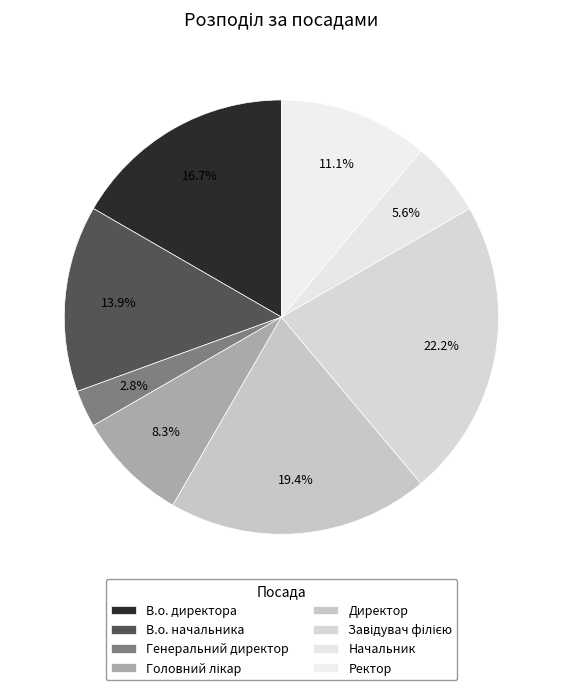

Which slice is the smallest?

Генеральний директор